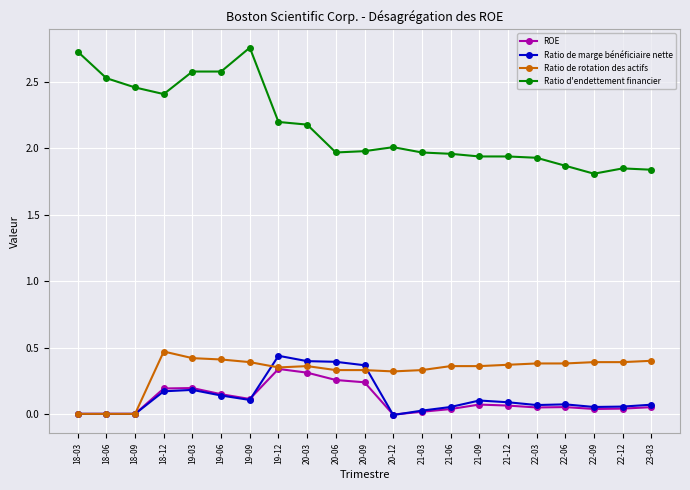

List the series in order of their peak value, lowest first.

ROE, Ratio de marge bénéficiaire nette, Ratio de rotation des actifs, Ratio d'endettement financier